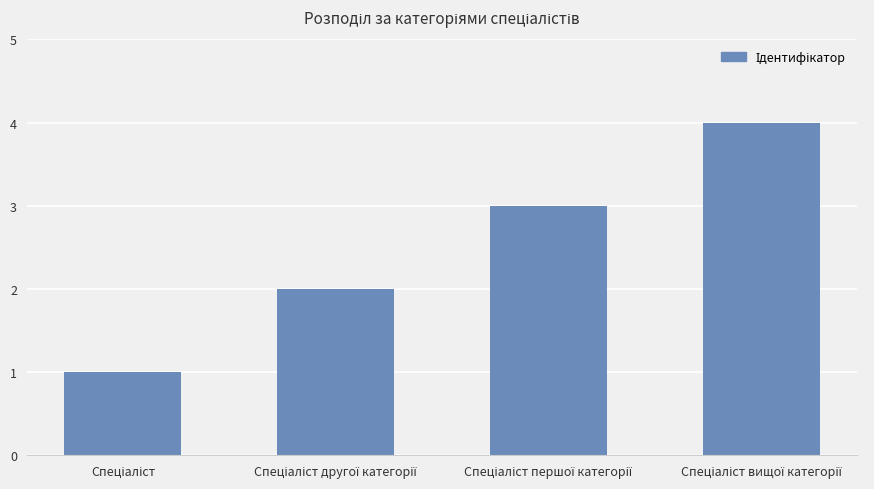

What is the difference between the maximum and minimum values?

3